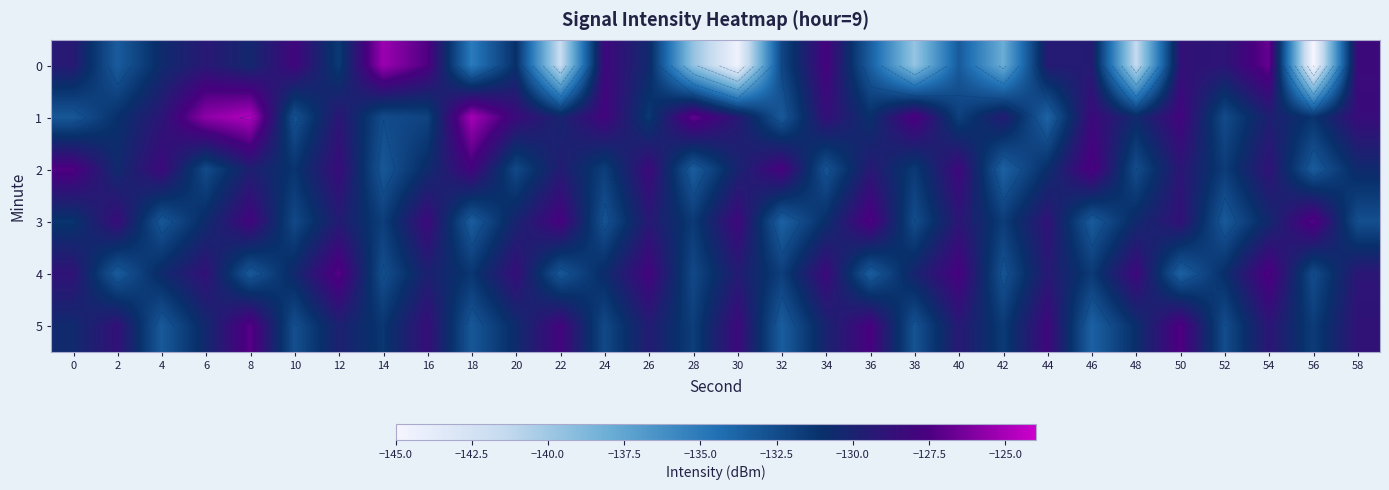

What is the difference between the 2 values at 26 and 28?

5.2